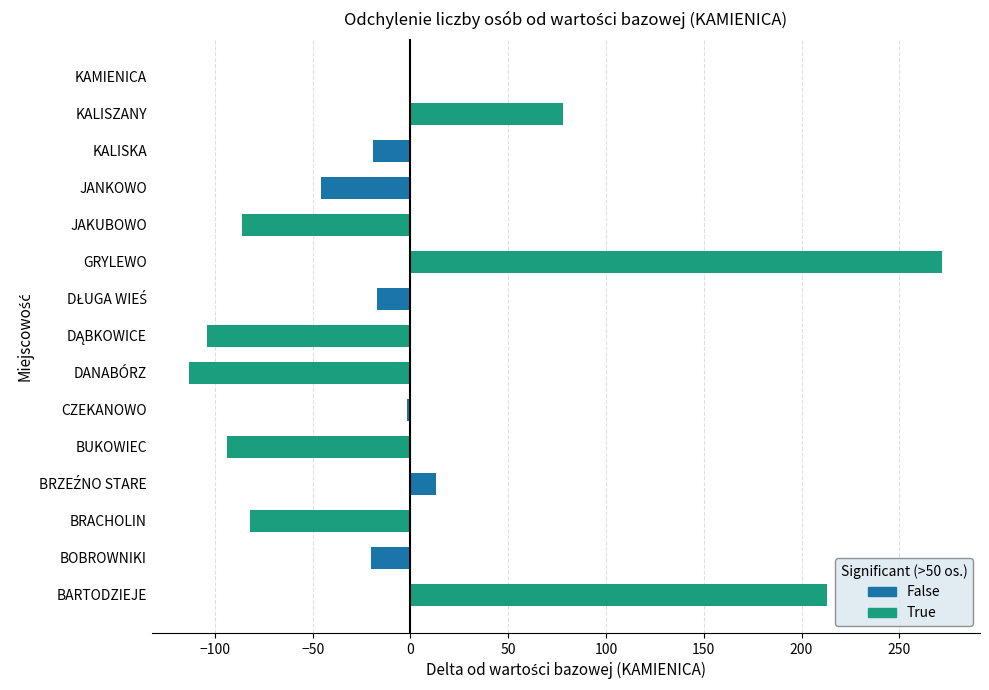

Which label corresponds to the largest value in the chart?

GRYLEWO